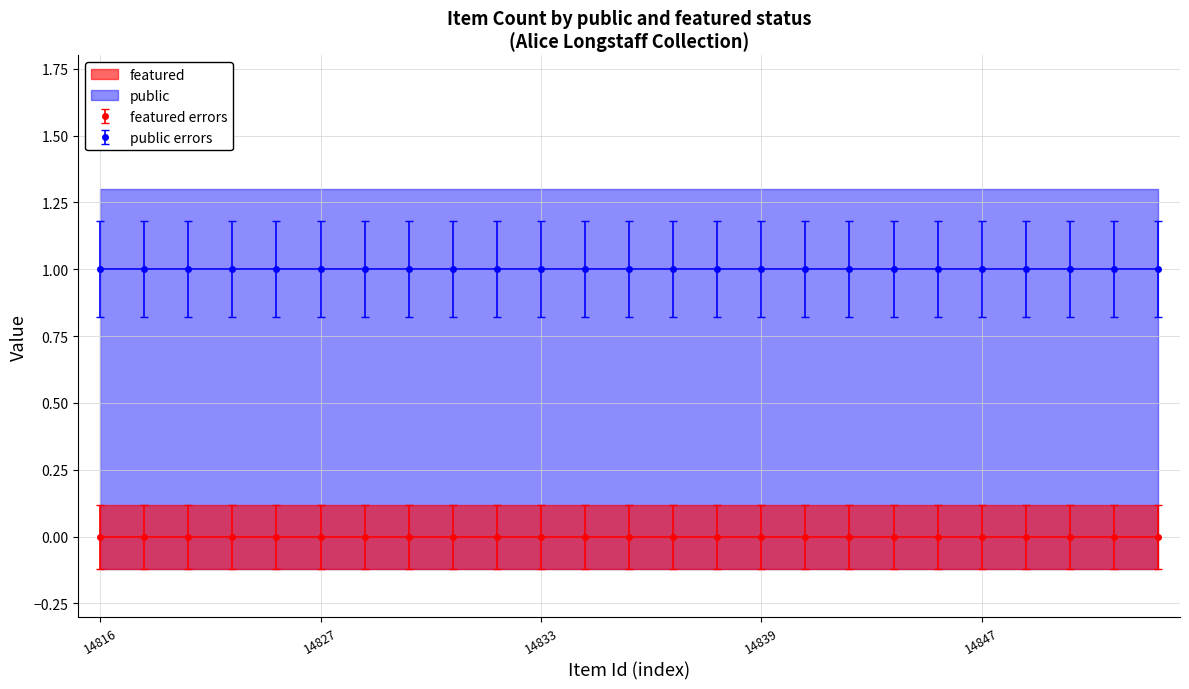

How many distinct data groups are displayed?

2